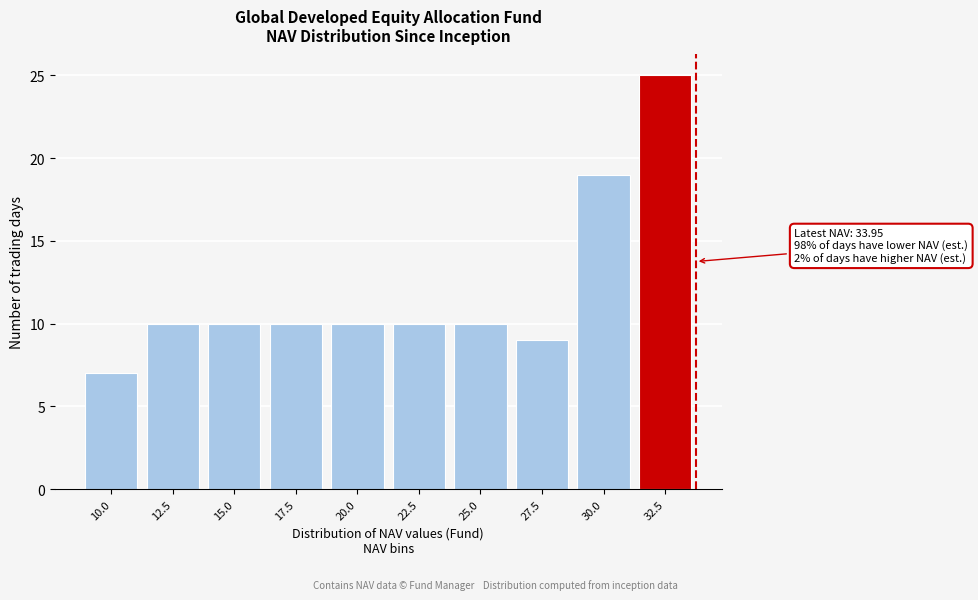

Reading right to left, list all the values displayed in this chart.

25	19	9	10	10	10	10	10	10	7